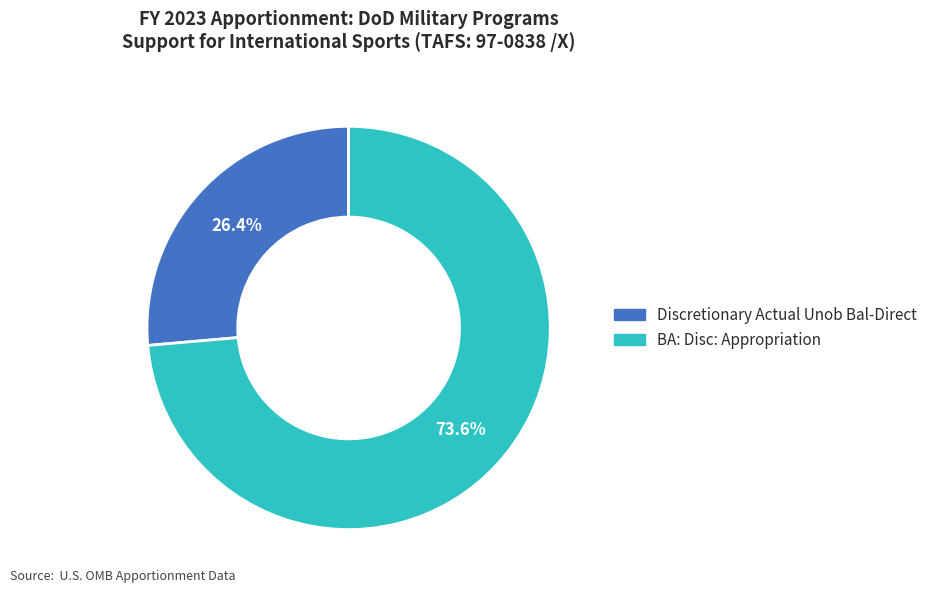

What is the largest slice in the pie chart?

BA: Disc: Appropriation